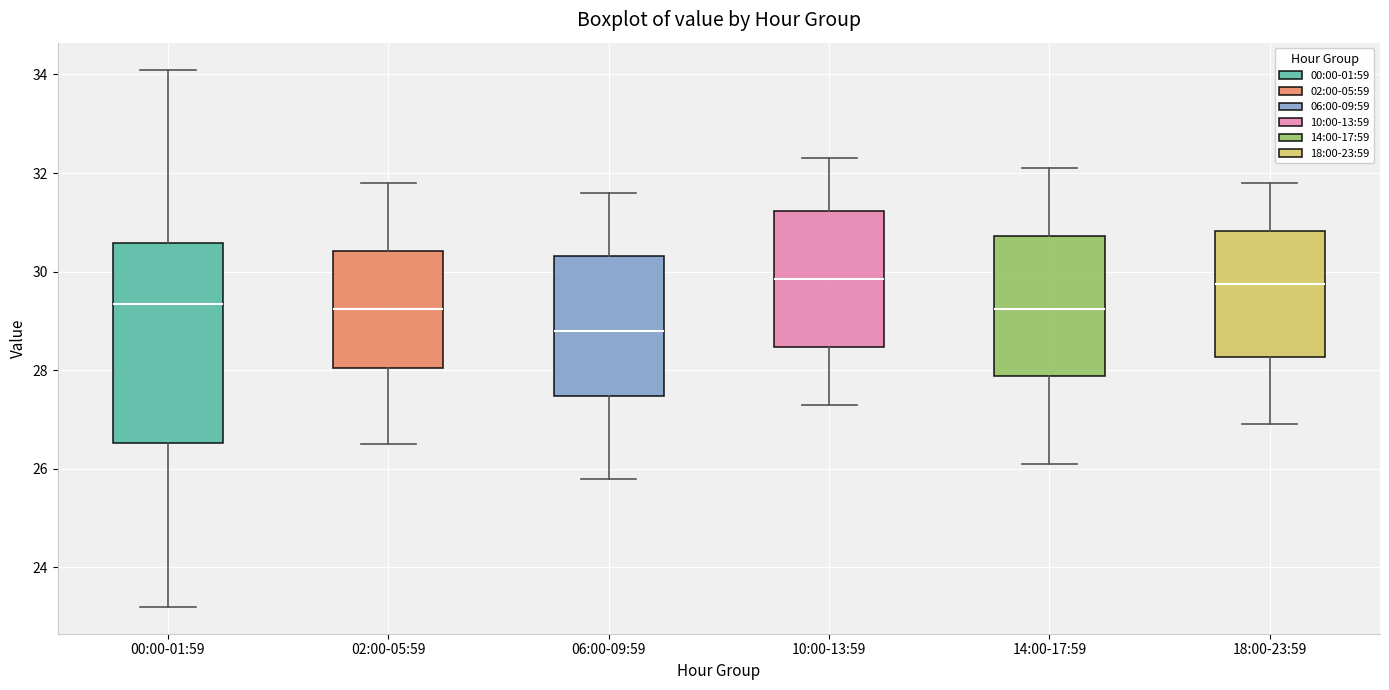

Reading left to right, transcribe this box plot: for each box, give where its median line is, the range the box spans, and where its two whiskers end, as read against the y-axis. The values are not printed on the chart, so give them approximately, as read against the axis.

00:00-01:59: median 29.4, box 26.6 to 30.6, whiskers 23.2 to 34.2
02:00-05:59: median 29.2, box 28.0 to 30.4, whiskers 26.6 to 31.8
06:00-09:59: median 28.8, box 27.4 to 30.4, whiskers 25.8 to 31.6
10:00-13:59: median 29.8, box 28.4 to 31.2, whiskers 27.4 to 32.4
14:00-17:59: median 29.2, box 27.8 to 30.8, whiskers 26.2 to 32.2
18:00-23:59: median 29.8, box 28.2 to 30.8, whiskers 27.0 to 31.8